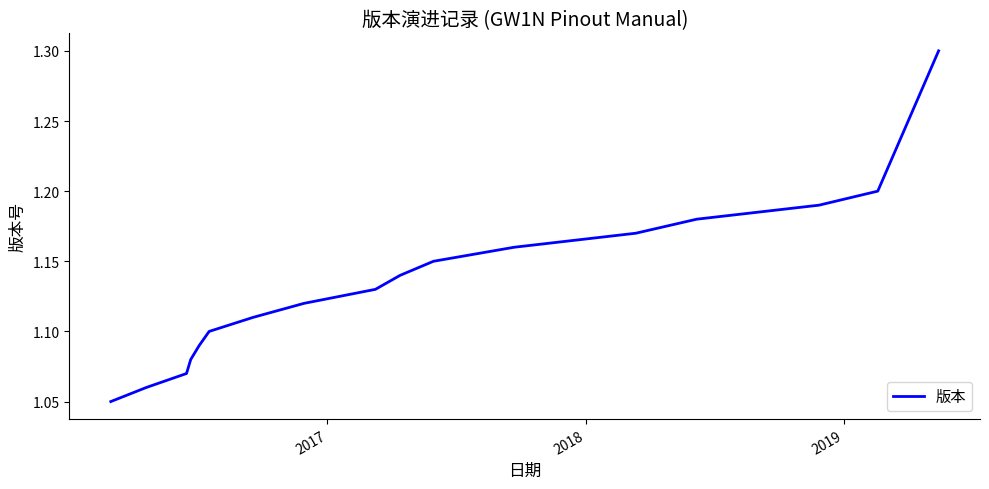

What is the greatest value displayed?

1.3